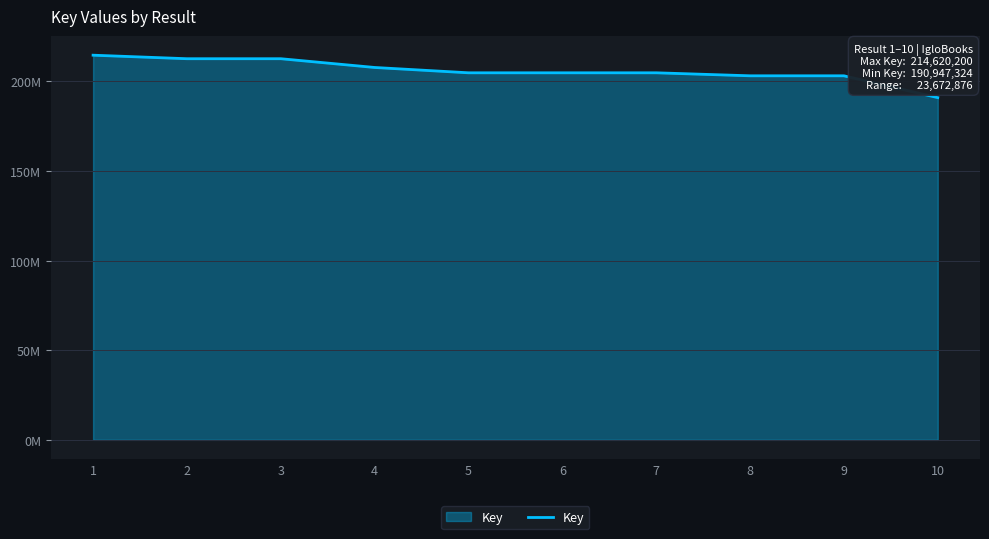

What is the average value?

205.9